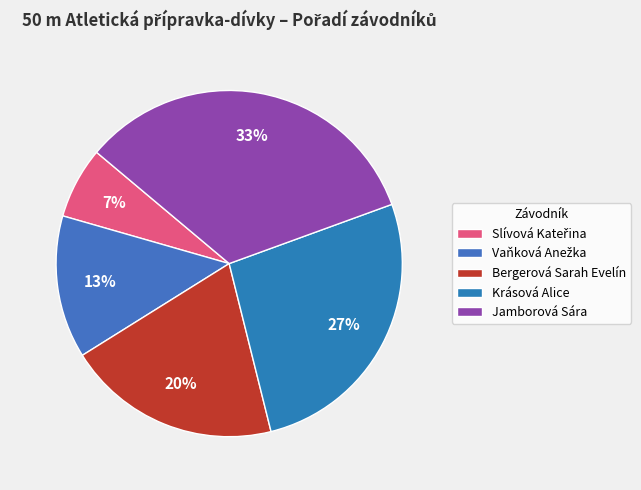

What percentage do Vaňková Anežka and Krásová Alice together represent?

40.0%